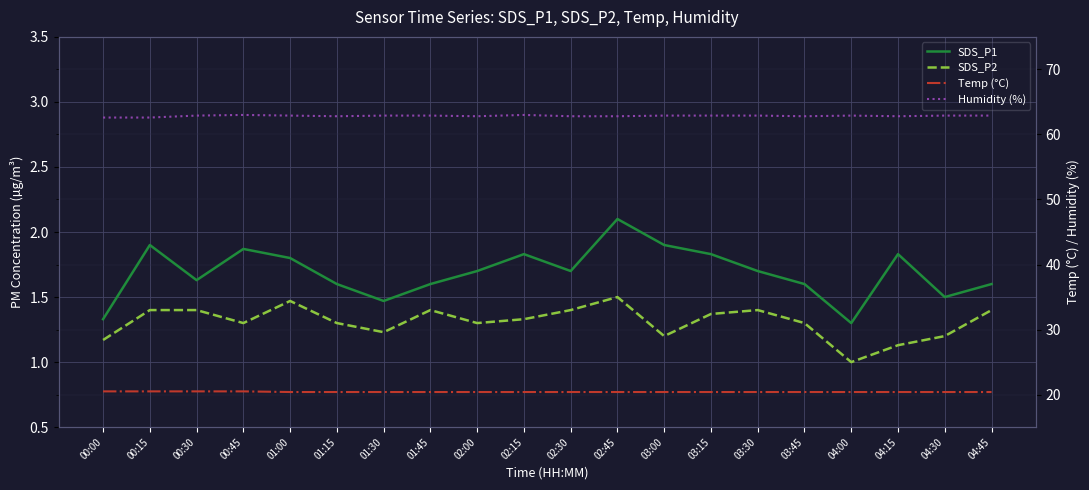

At which category is the sum across all series the highest?

02:45